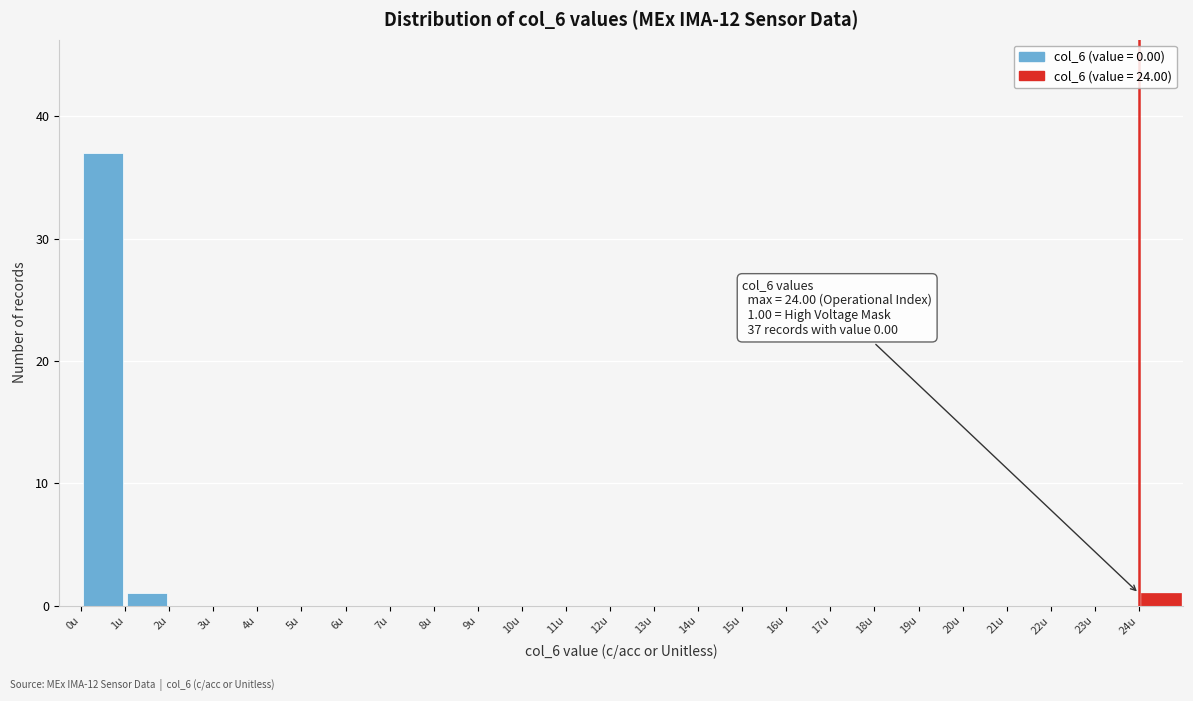

Which range on the x-axis has the tallest bar?

0 to 1